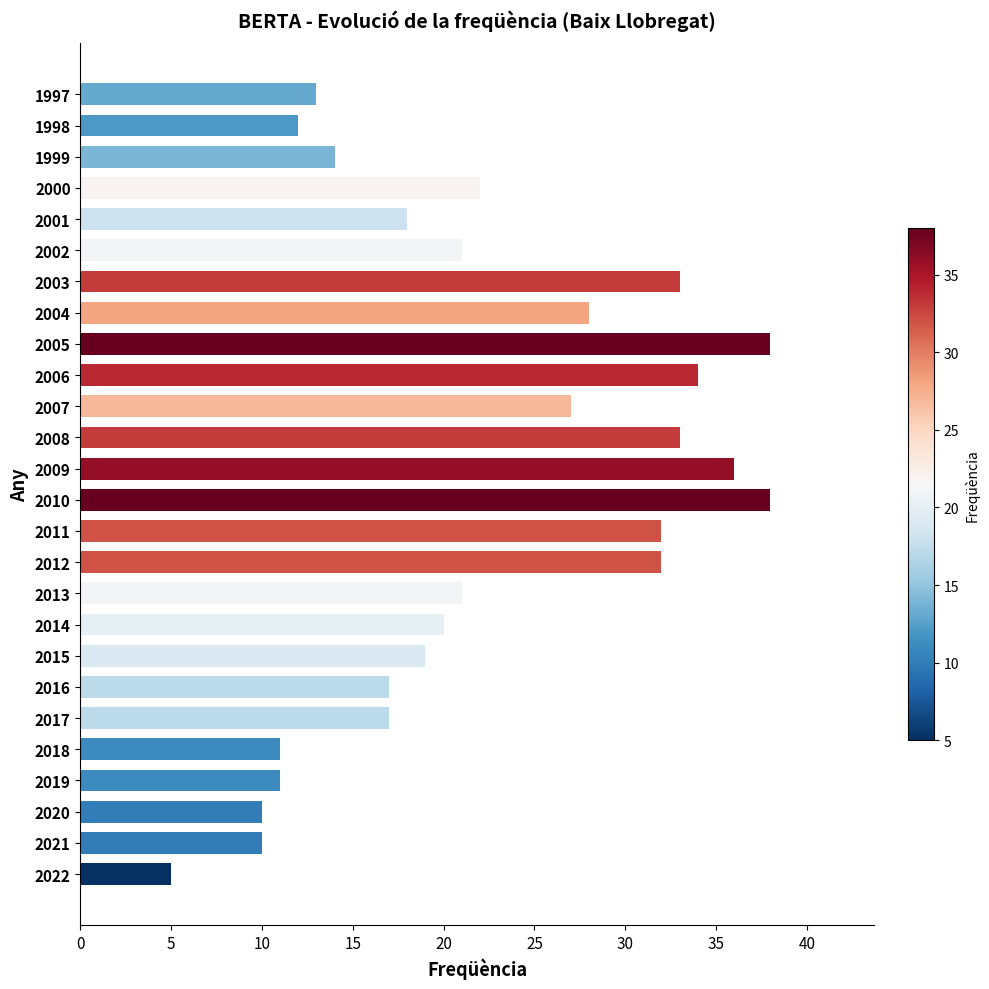

Reading bottom to top, what are all the values shown in this chart?

5	10	10	11	11	17	17	19	20	21	32	32	38	36	33	27	34	38	28	33	21	18	22	14	12	13